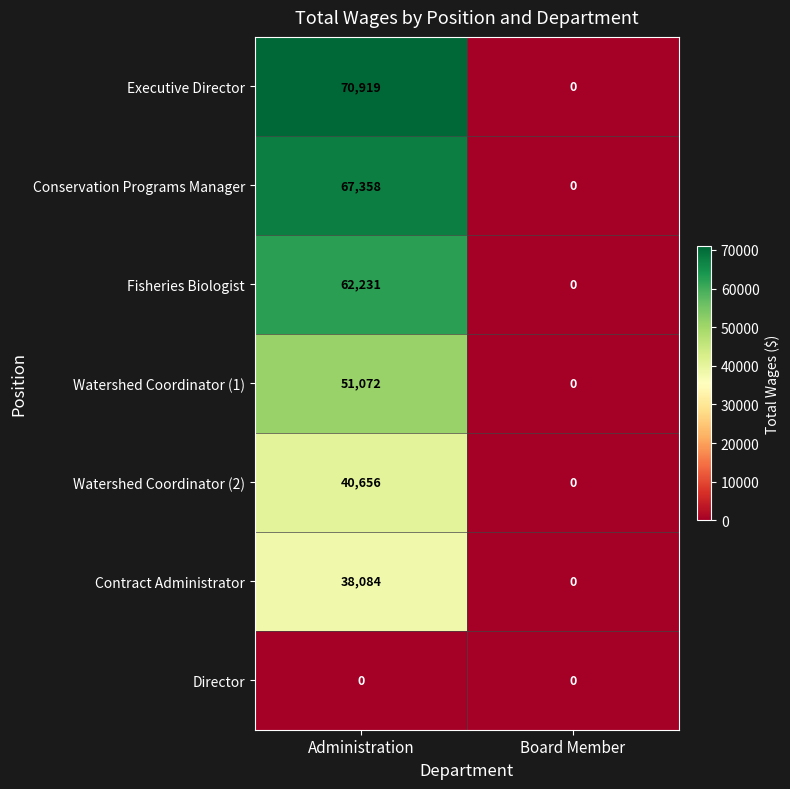

The value of Conservation Programs Manager at Administration is 67358. True or false?

True